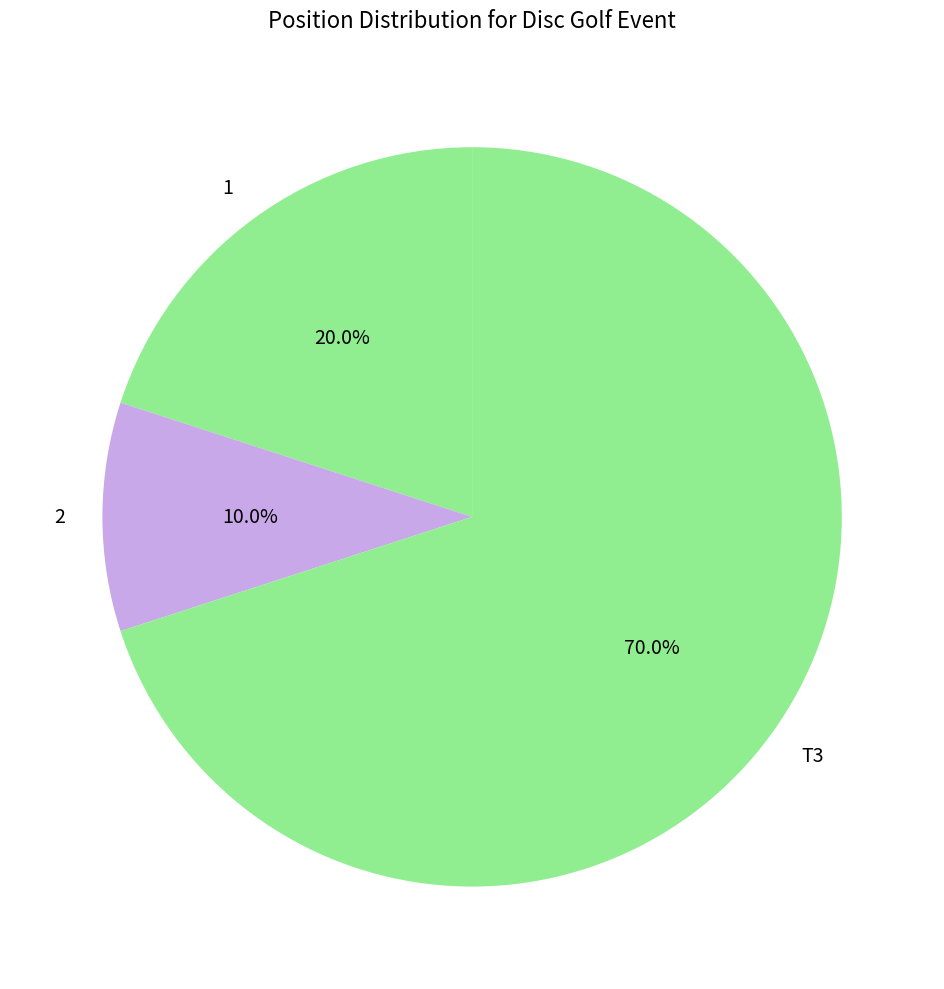

How many segments does this pie chart have?

3